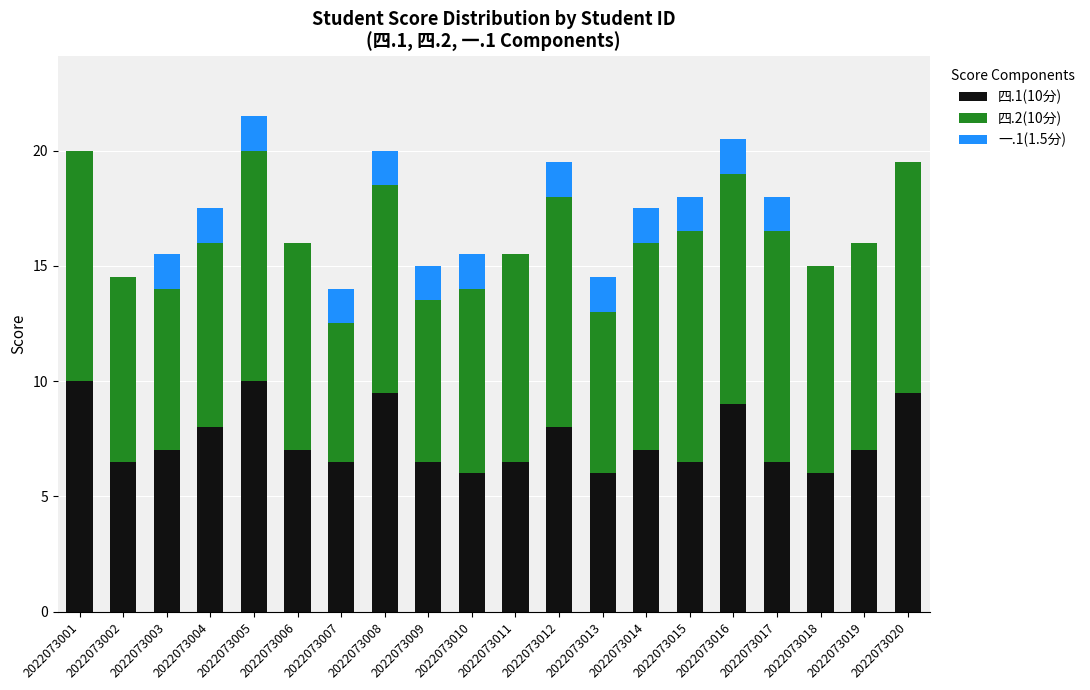

Rank the series by their average value, from highest to lowest.

四.2(10分), 四.1(10分), 一.1(1.5分)